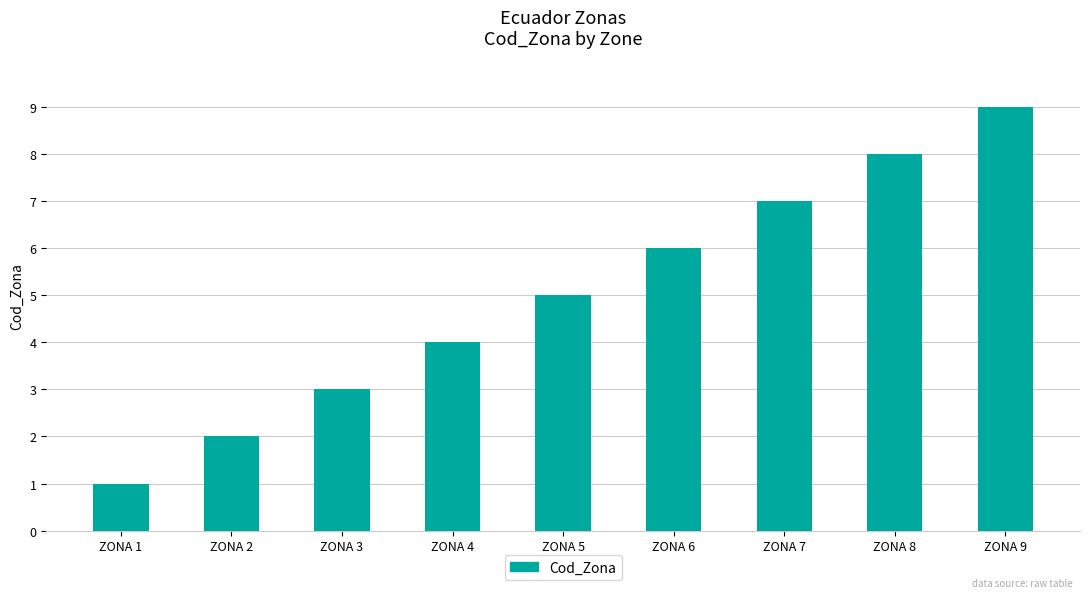

Reading left to right, list all the values displayed in this chart.

1	2	3	4	5	6	7	8	9